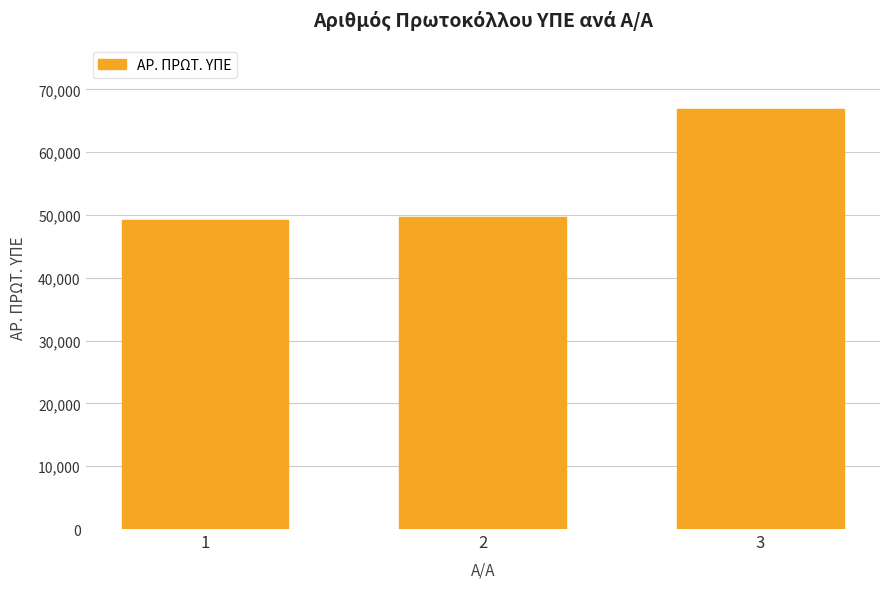

What is the maximum value shown in the chart?

66946